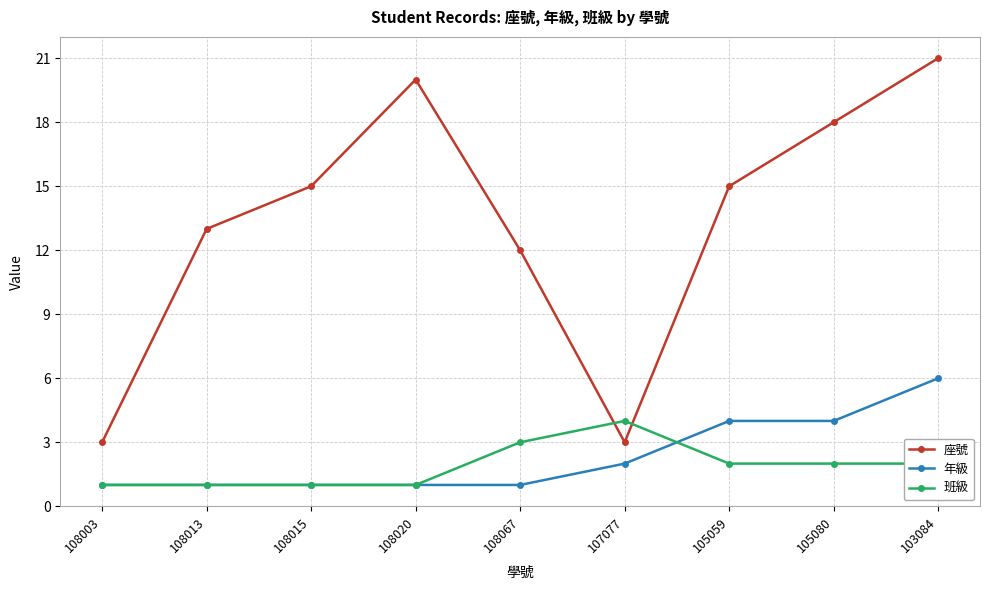

Between which two adjacent categories do 班級 and 座號 first intersect?

108067 and 107077